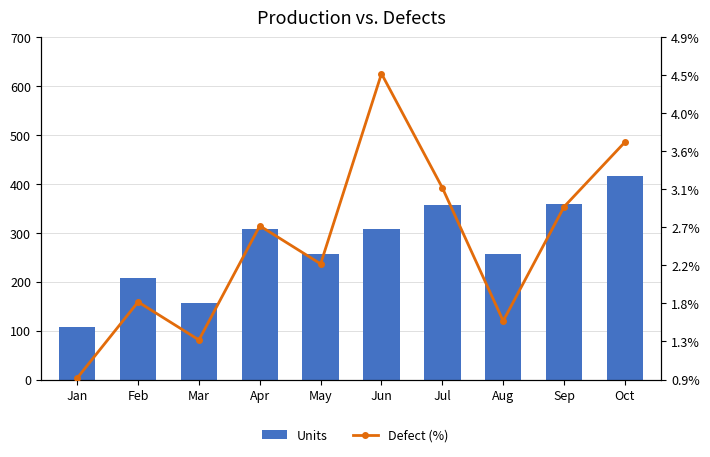

Is the value of Units at Jul greater than the value of Defect (%) at Feb?

Yes